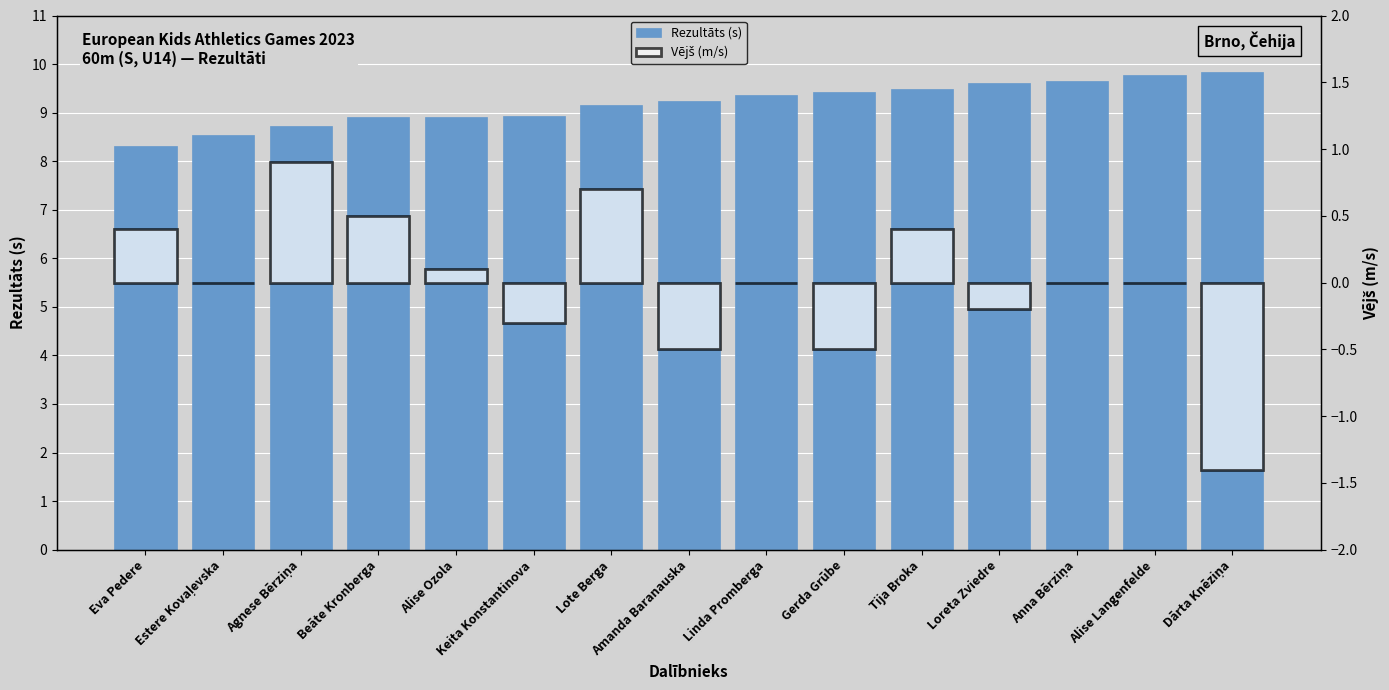

Which series has the largest range (max minus min)?

Vējš (m/s)